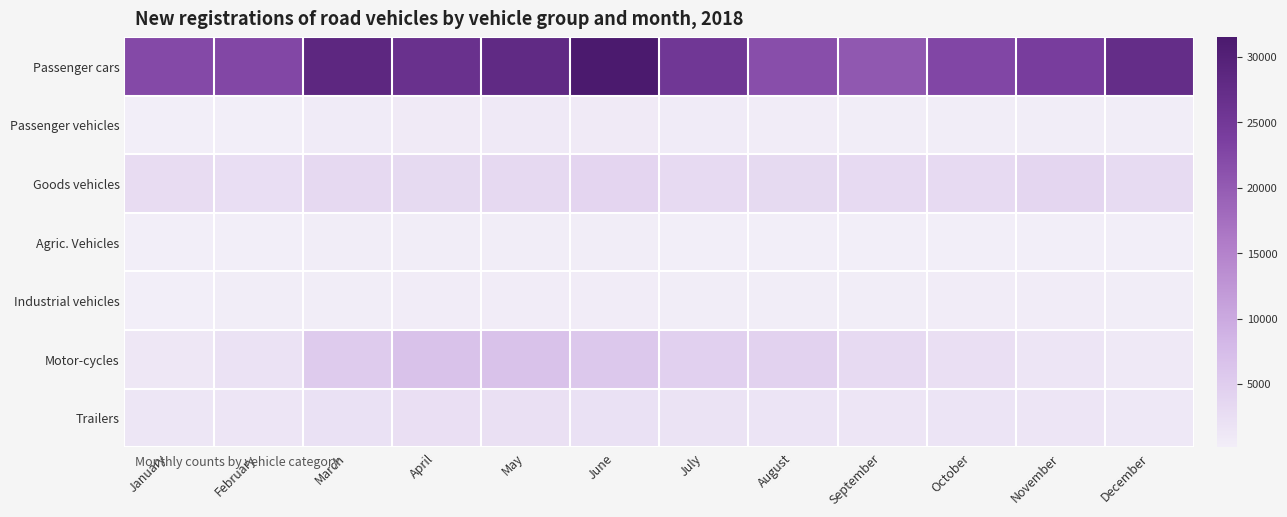

Reading left to right, transcribe all the data shown in this chart.

Passenger cars: January=22258	February=22536	March=28581	April=26558	May=27942	June=31536	July=25379	August=21680	September=20462	October=22666	November=23986	December=27303
Passenger vehicles: January=211	February=265	March=640	April=760	May=850	June=712	July=559	August=418	September=327	October=287	November=296	December=286
Goods vehicles: January=2759	February=2604	March=3253	April=3106	May=3269	June=3756	July=3007	August=3108	September=3013	October=3098	November=3609	December=2956
Agric. Vehicles: January=213	February=225	March=317	April=321	May=299	June=326	July=279	August=235	September=159	October=172	November=178	December=206
Industrial vehicles: January=281	February=312	March=378	April=462	May=410	June=445	July=404	August=375	September=320	October=421	November=435	December=349
Motor-cycles: January=1201	February=1887	March=5418	April=6639	May=6579	June=5705	July=4543	August=4210	September=3029	October=2322	November=1406	December=916
Trailers: January=1266	February=1419	March=2020	April=2300	May=2197	June=2092	July=1765	August=1534	September=1480	October=1575	November=1425	December=1031